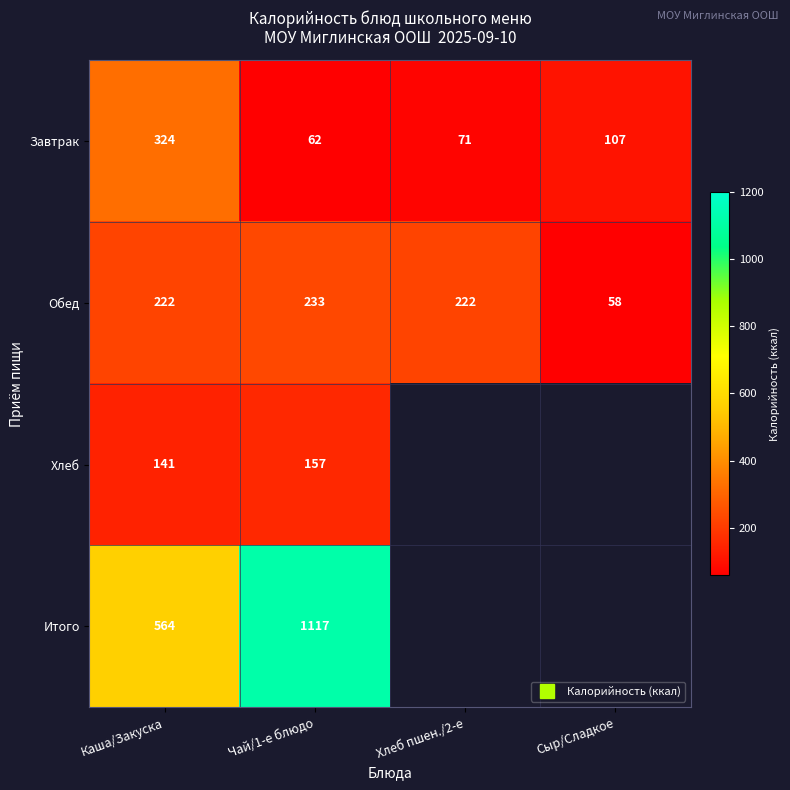

Between Каша/Закуска and Сыр/Сладкое, which series saw the biggest shift?

Завтрак